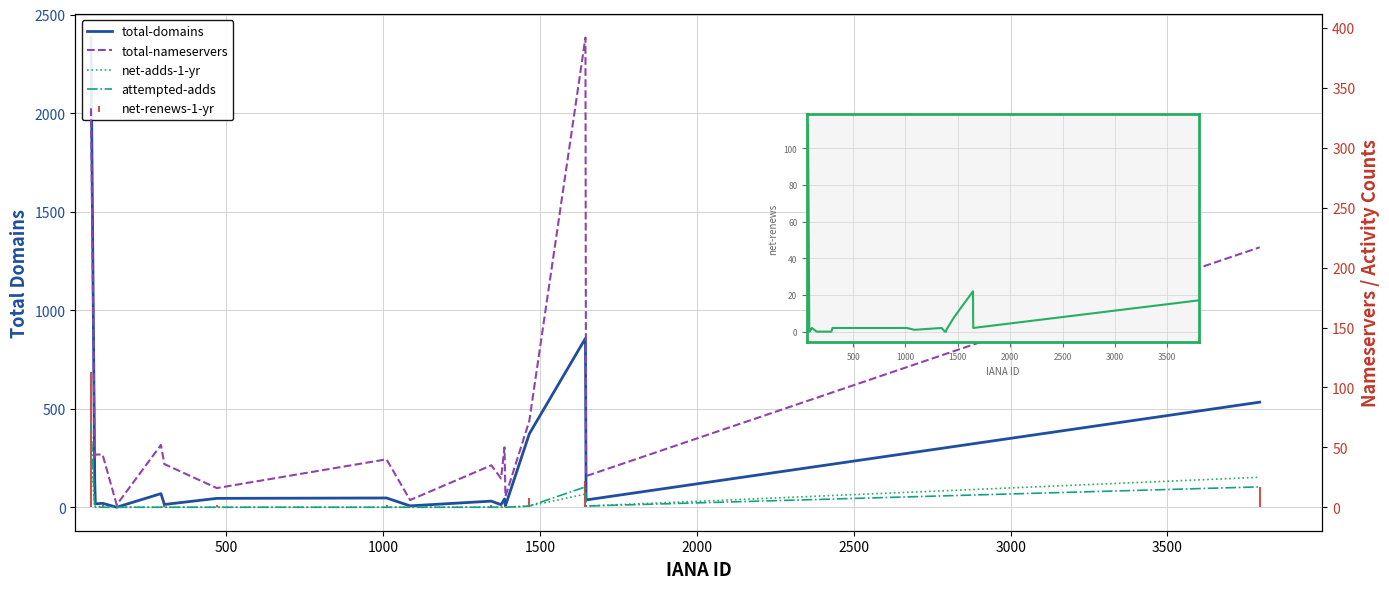

In total-domains, how many points are lower than both neighbors (excluding endpoints)?

7